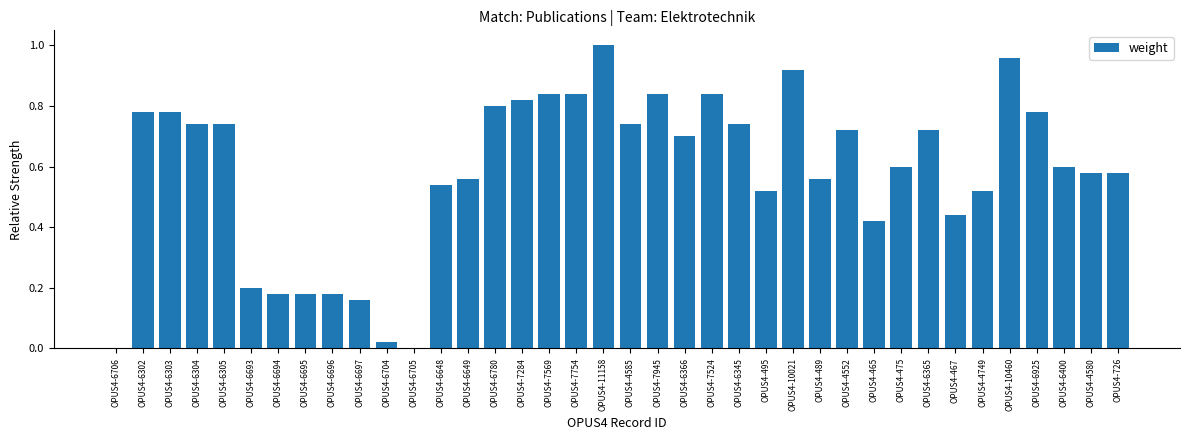

What is the change in value from OPUS4-6695 to OPUS4-6345?

+0.6